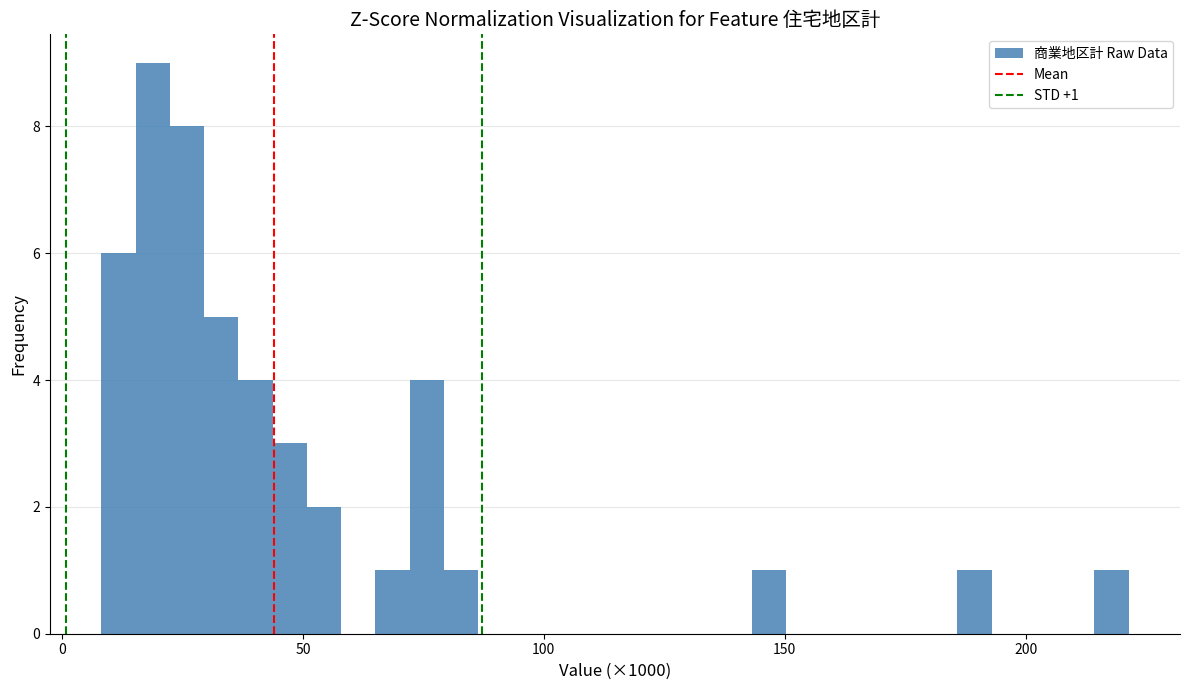

Read against the x-axis, roughly where is the centre of the tallest bar?

20